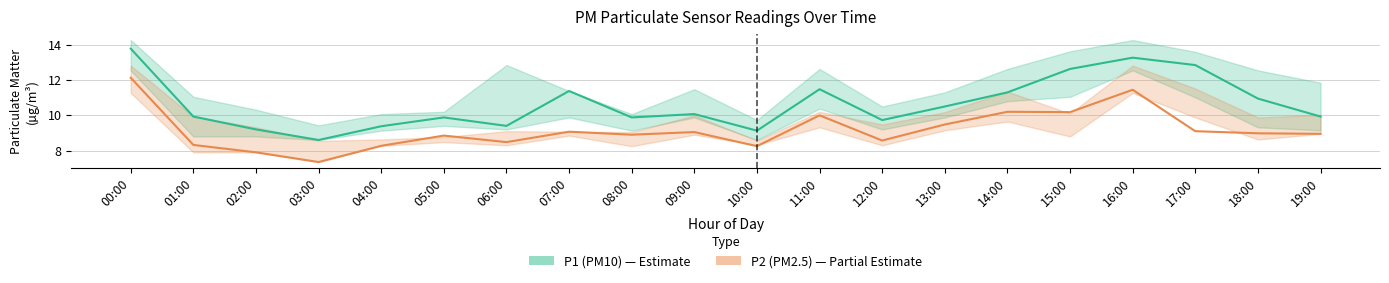

Which has a higher value, 09:00 or 11:00?

11:00